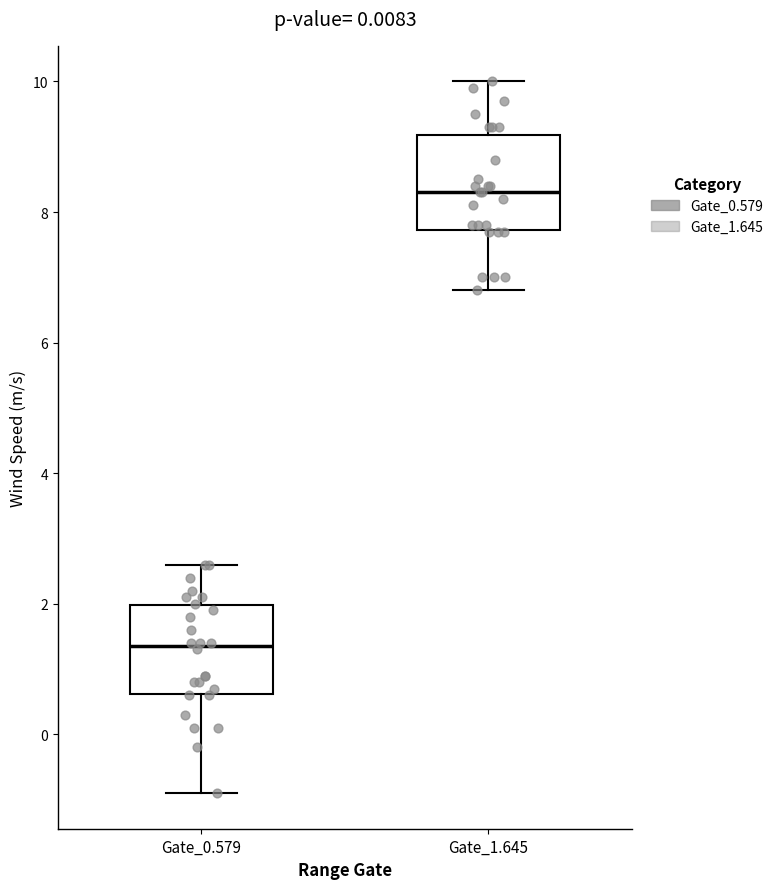

Where does the lower whisker of the box for Gate_0.579 end on the y-axis? The values are not printed on the chart, so give them approximately, as read against the axis.

-0.8